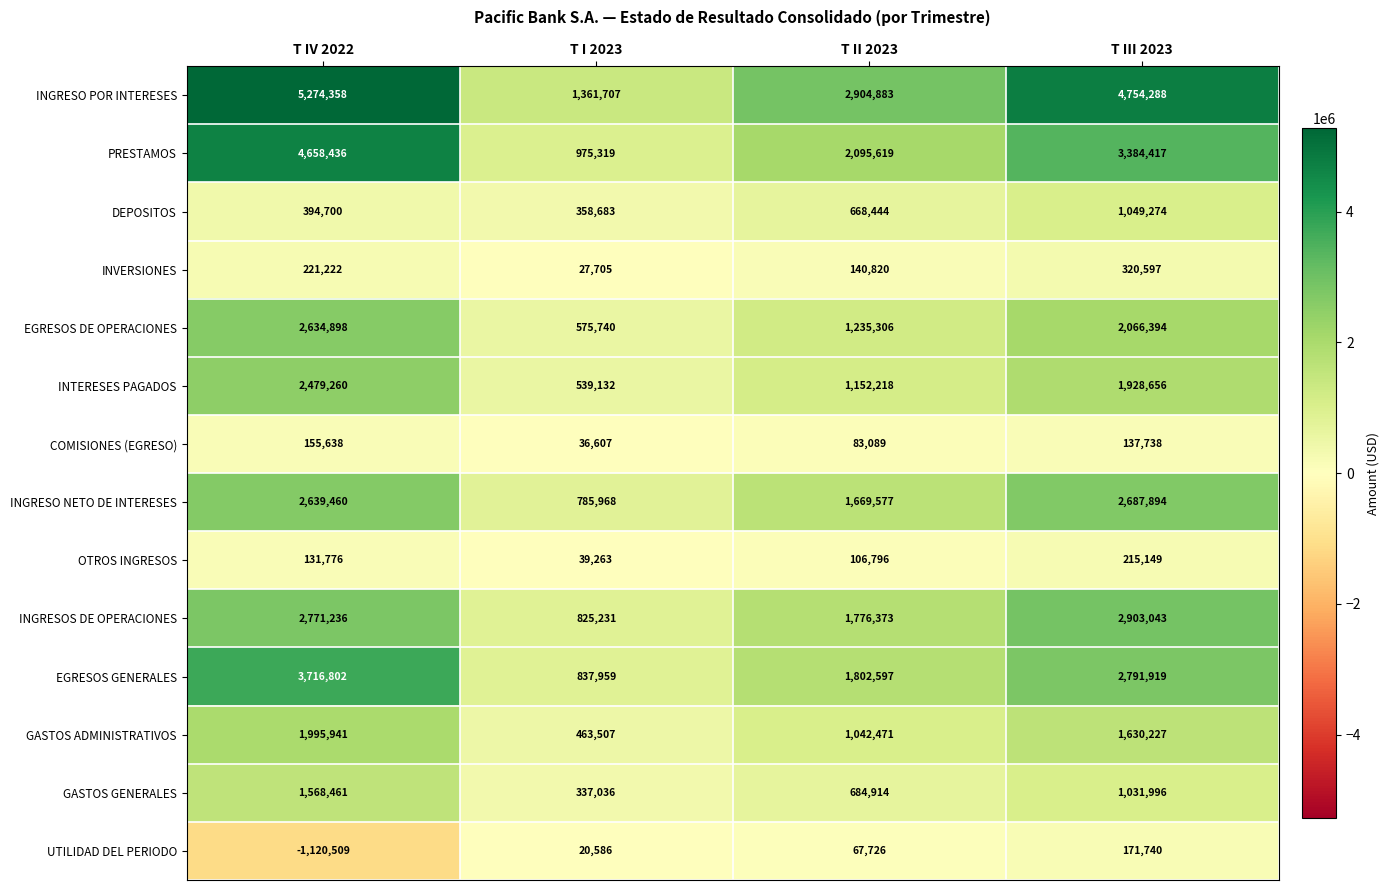

What is the lowest value of the COMISIONES (EGRESO) series?

36607